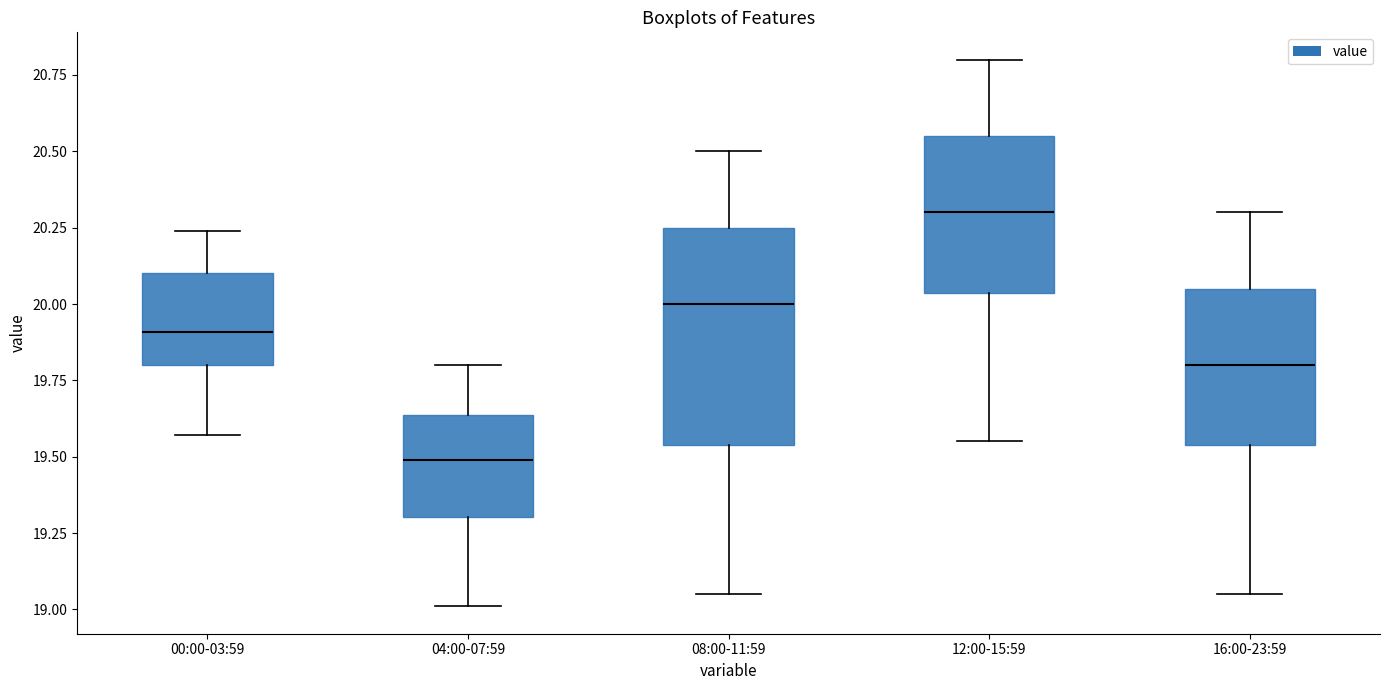

Reading left to right, transcribe this box plot: for each box, give where its median line is, the range the box spans, and where its two whiskers end, as read against the y-axis. The values are not printed on the chart, so give them approximately, as read against the axis.

00:00-03:59: median 19.90, box 19.80 to 20.10, whiskers 19.55 to 20.25
04:00-07:59: median 19.50, box 19.30 to 19.65, whiskers 19.00 to 19.80
08:00-11:59: median 20.00, box 19.55 to 20.25, whiskers 19.05 to 20.50
12:00-15:59: median 20.30, box 20.05 to 20.55, whiskers 19.55 to 20.80
16:00-23:59: median 19.80, box 19.55 to 20.05, whiskers 19.05 to 20.30